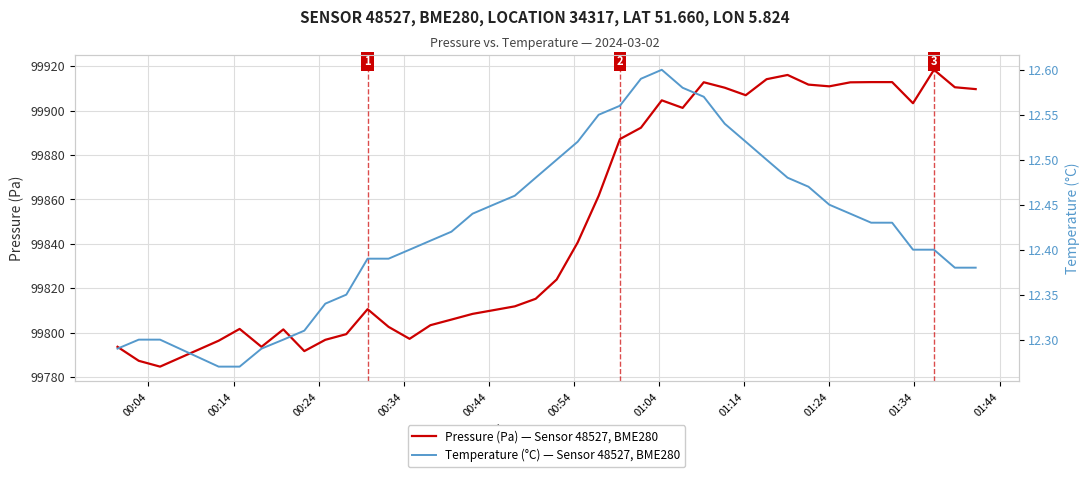

What is the greatest value displayed?

99918.5